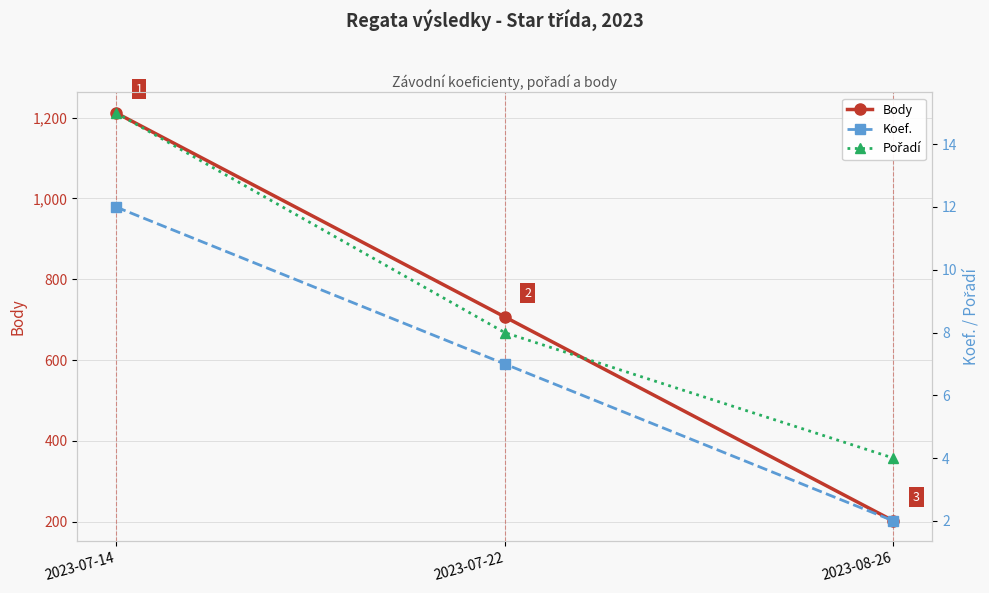

Is it true that Body equals 1026 at 2023-07-22?

False